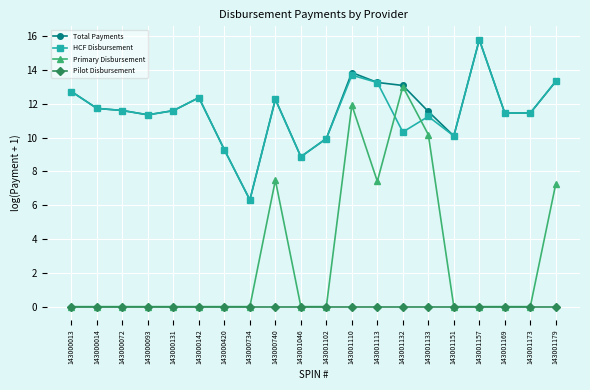

The Total Payments series shows 16.8 at 143001133. True or false?

False